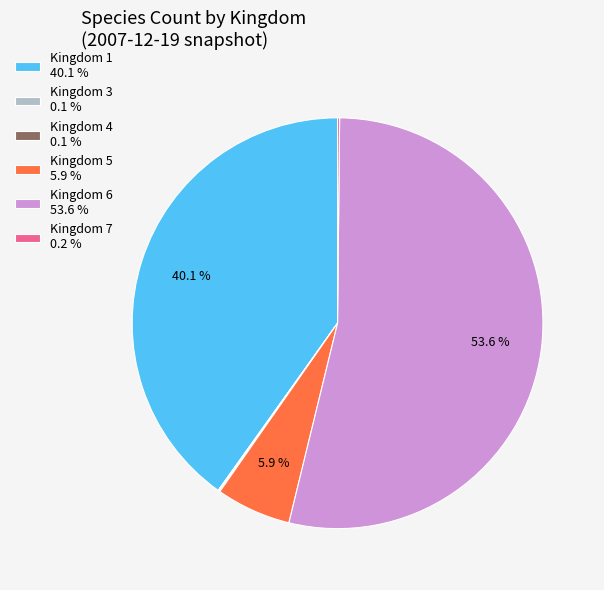

To the nearest percent, what is the difference between the largest and smallest slice percentages?

54%